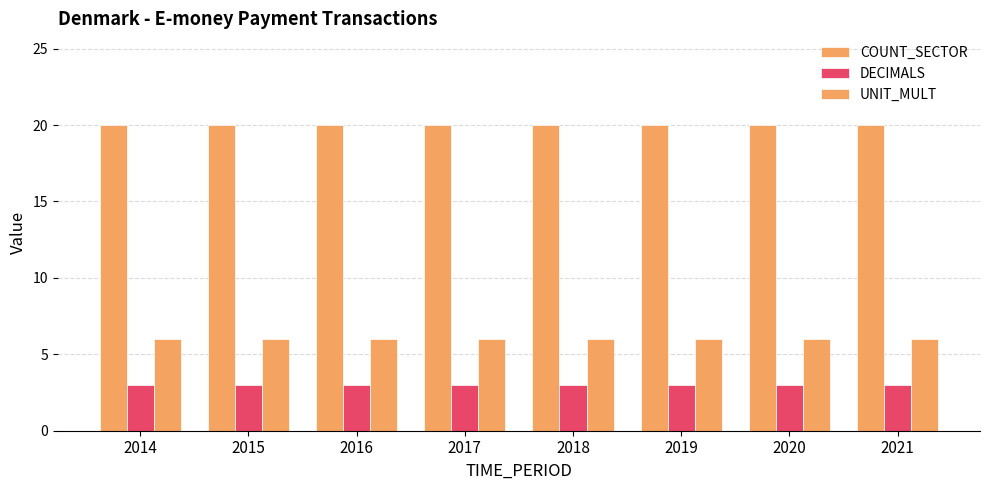

What is the value of the DECIMALS bar at the 4th from the left?

3